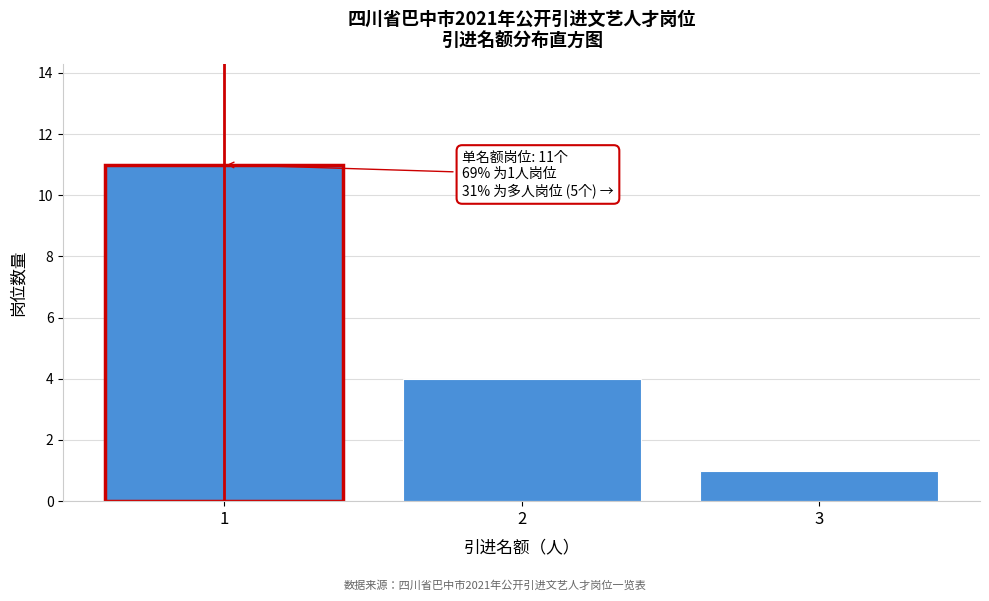

Reading left to right, transcribe all the data shown in this chart.

11	4	1